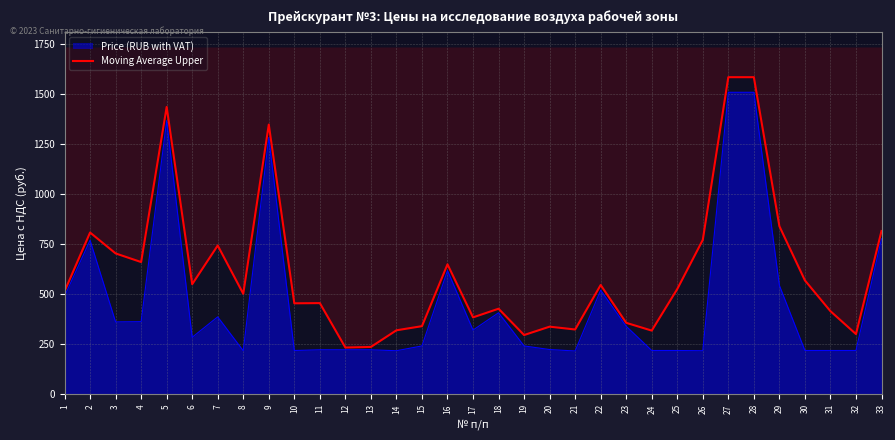

The chart shows a value of 840.7 at 29. True or false?

True